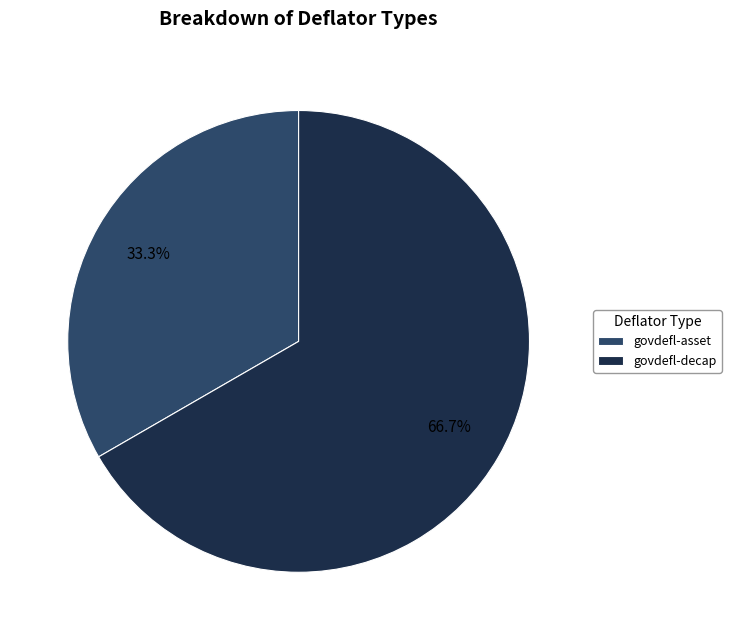

To the nearest percent, what percentage of the pie is govdefl-decap?

67%